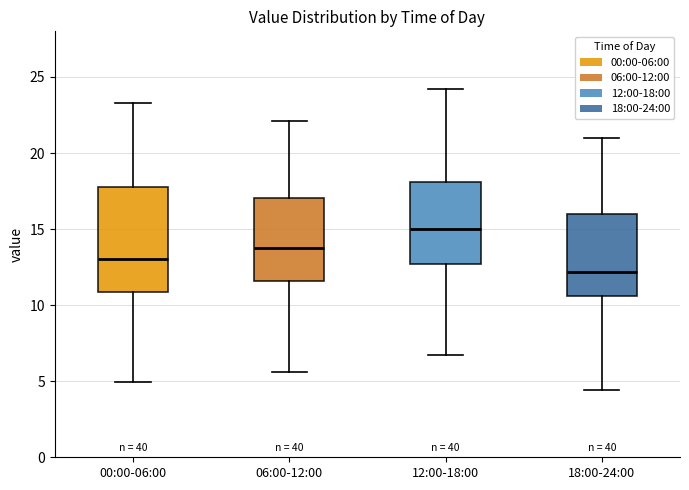

Comparing the boxes themselves (not the whiskers), which one is the tallest?

00:00-06:00